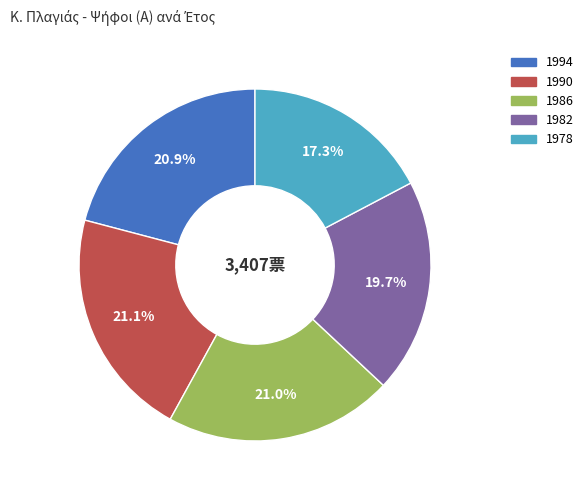

What is the smallest slice in the pie chart?

1978